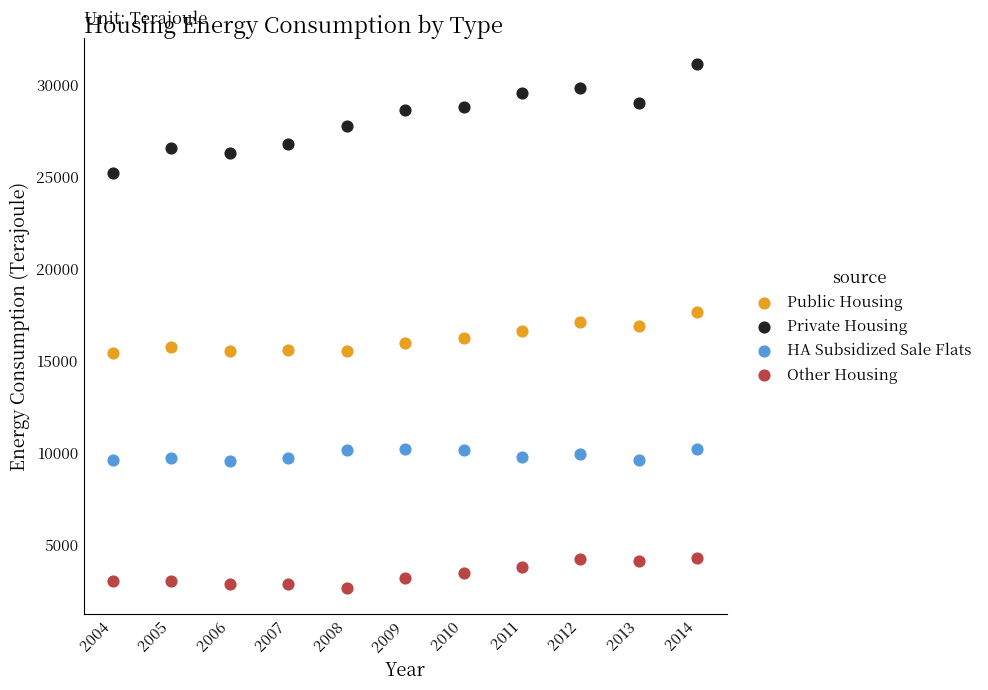

Which series contains the highest Y value?

Private Housing